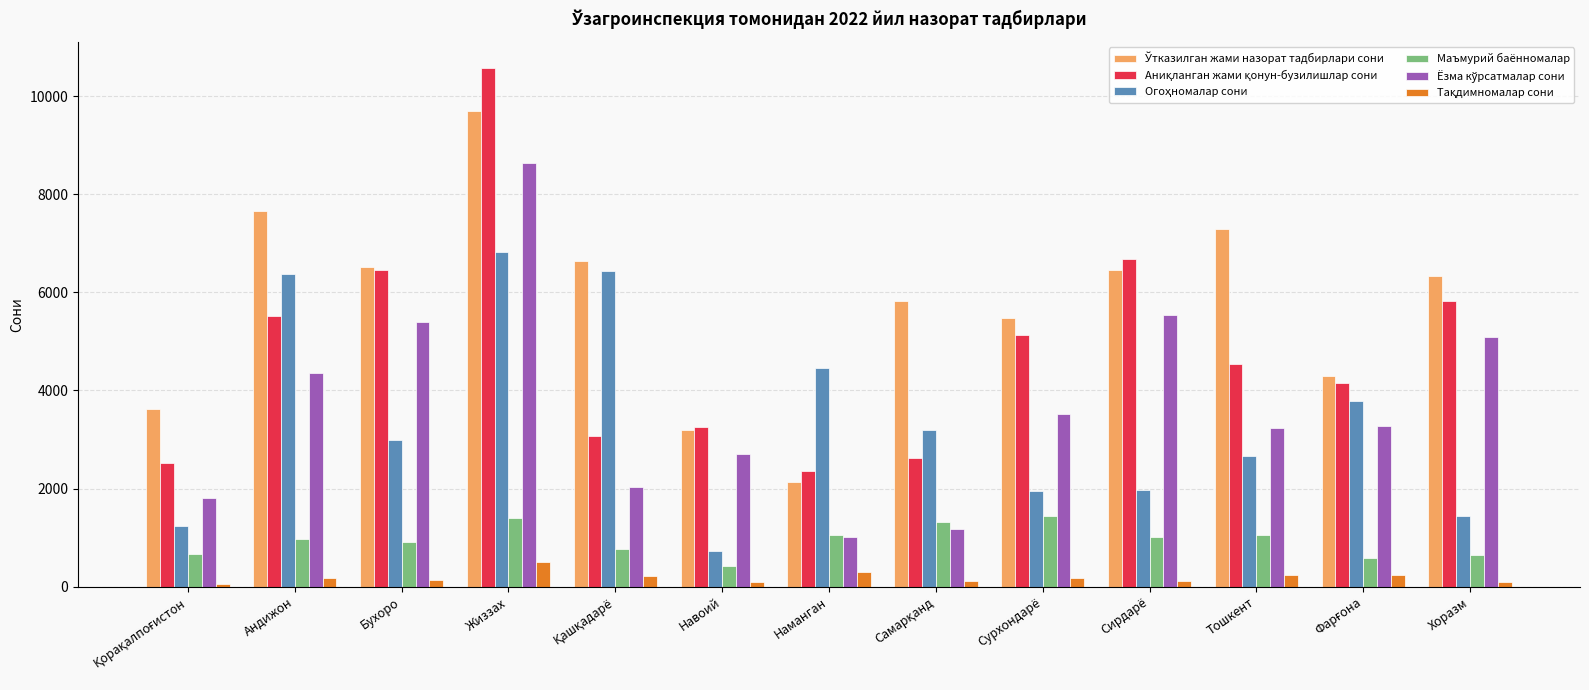

At how many categories does at least one series exceed 8089?

1